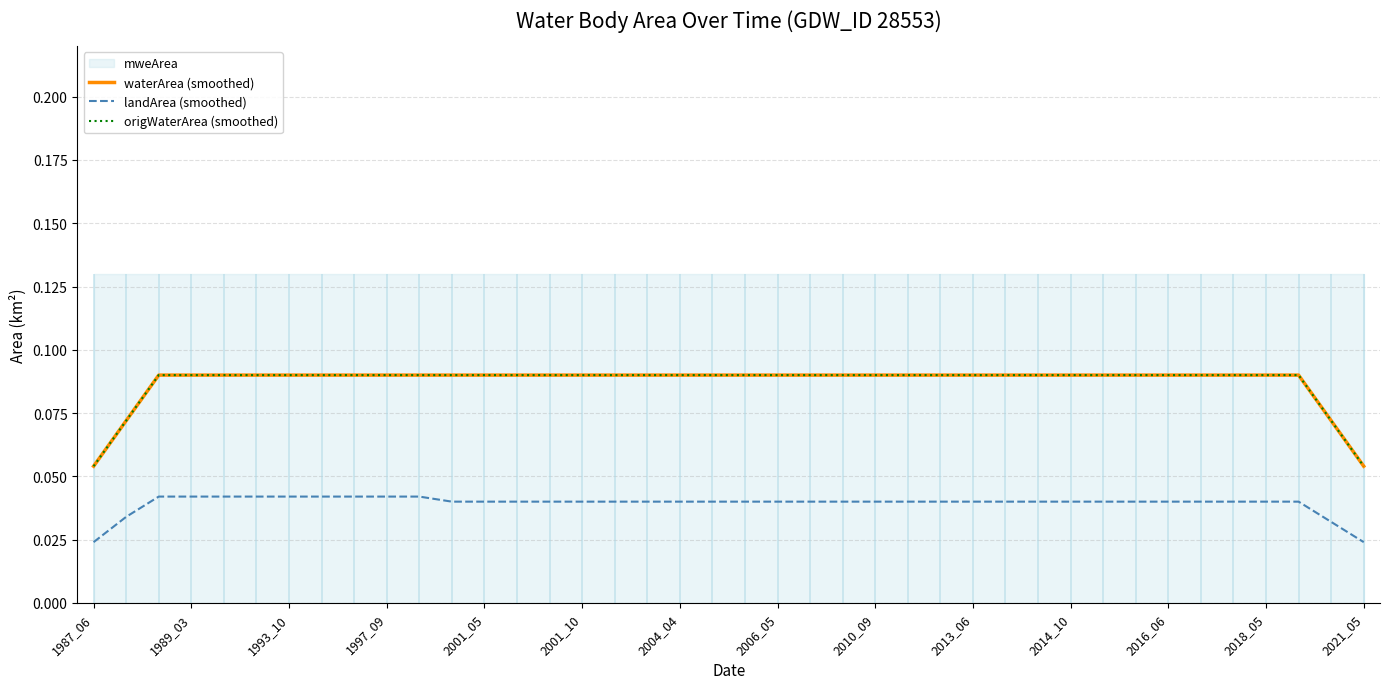

What is the maximum value shown in the chart?

0.1